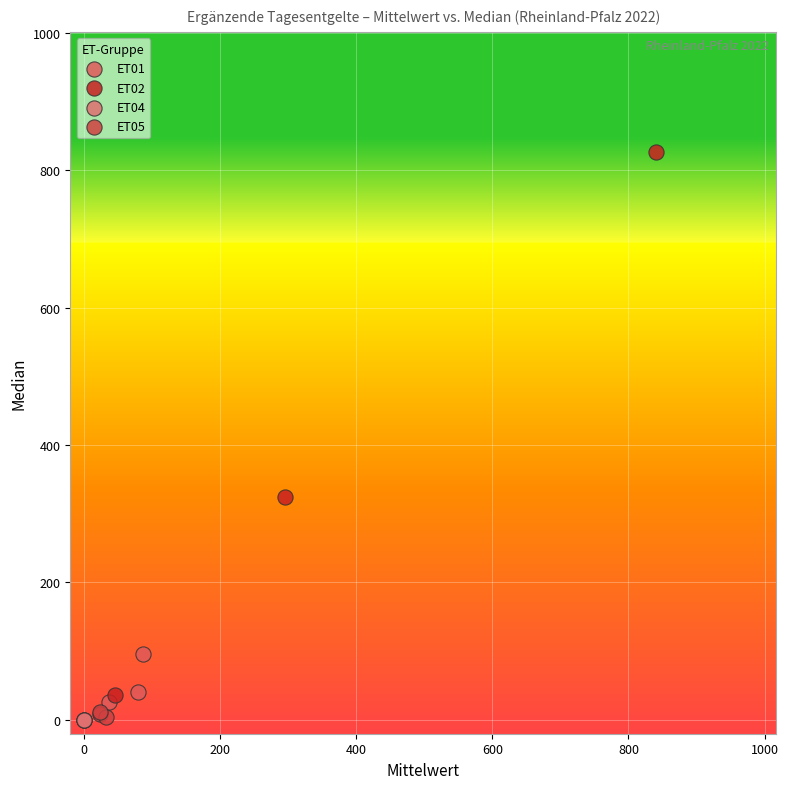

Which series contains the highest Y value?

ET02